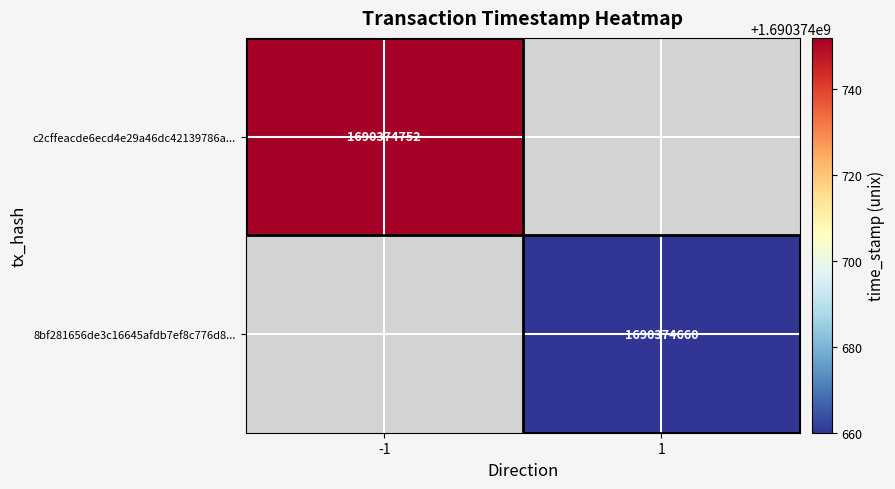

Reading left to right, what are all the values shown in this chart?

c2cffeacde6ecd4e29a46dc42139786a1518566: -1	1690374752
8bf281656de3c16645afdb7ef8c776d8fba48bd: 1	1690374660